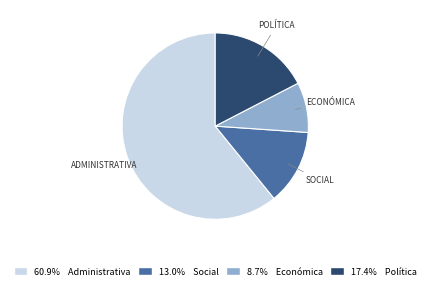

Is there any slice that represents more than half of the pie?

Yes